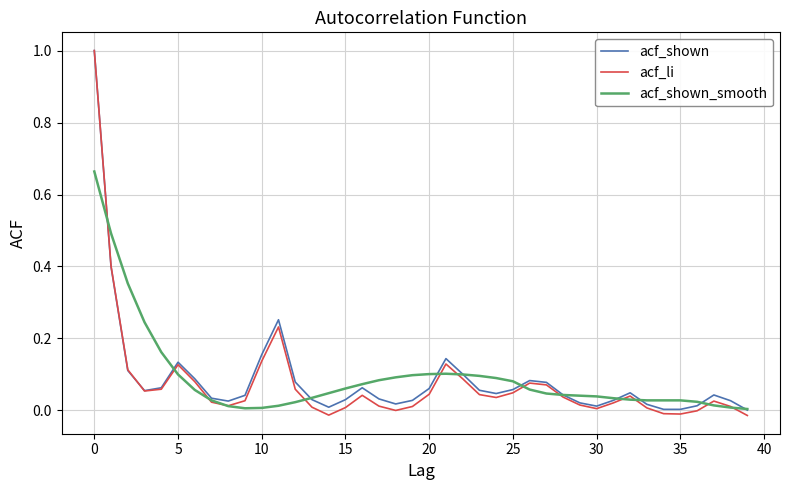

Which series has the widest spread of values?

acf_li